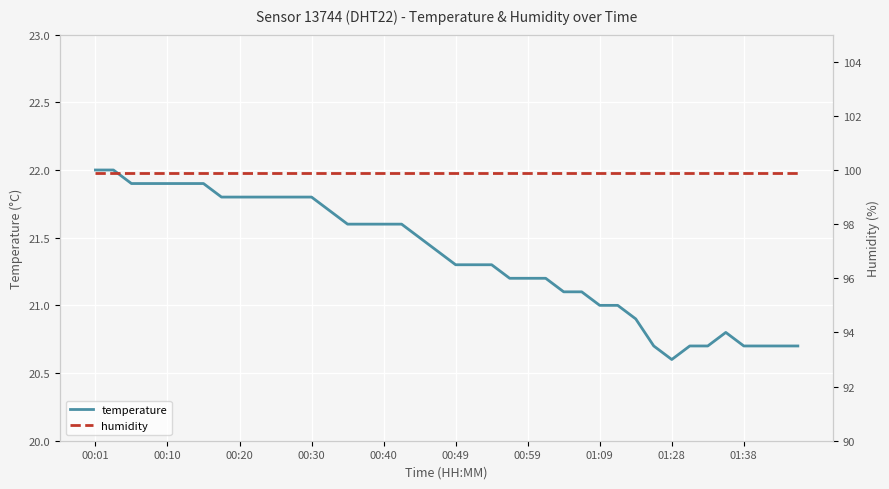

True or false: temperature and humidity cross at least once.

False